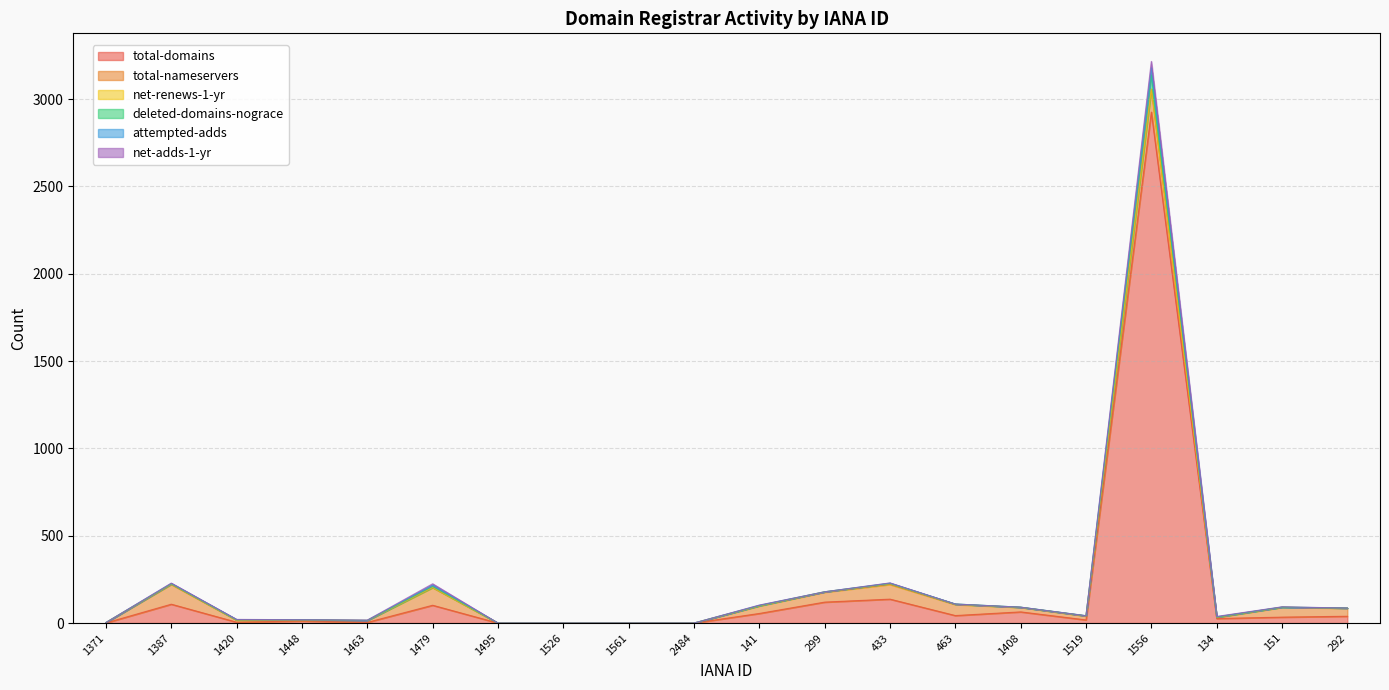

At which category does net-adds-1-yr reach its first local peak?

1387